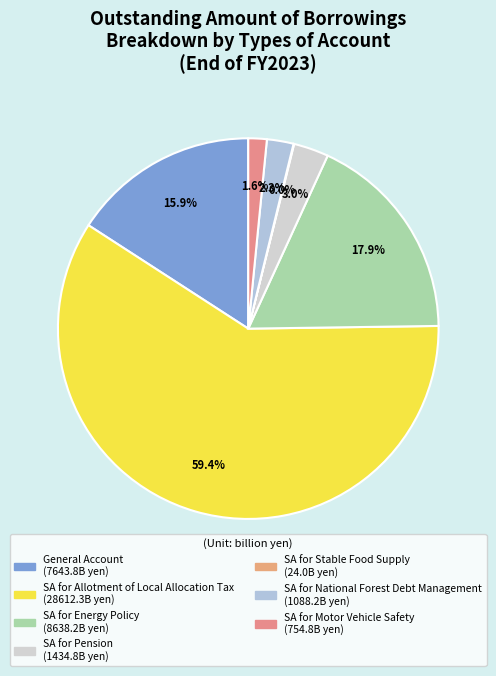

How much of the chart is everything except SA for Allotment of Local Allocation Tax?

40.6%